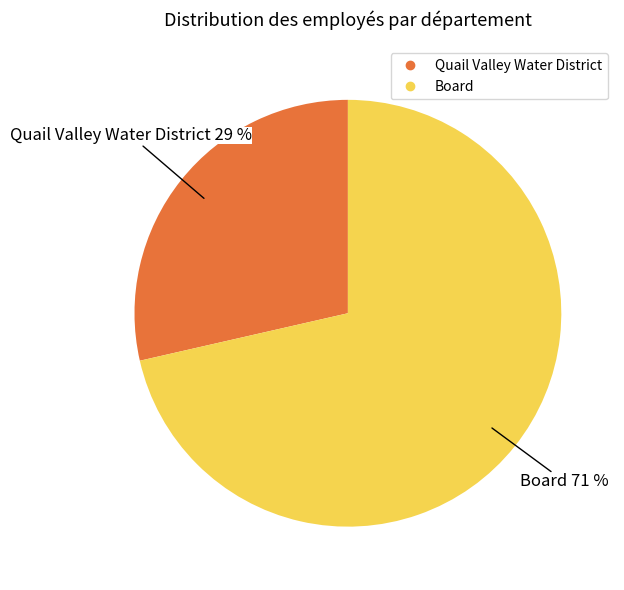

To the nearest percent, what is the combined percentage of Quail Valley Water District and Board?

100%